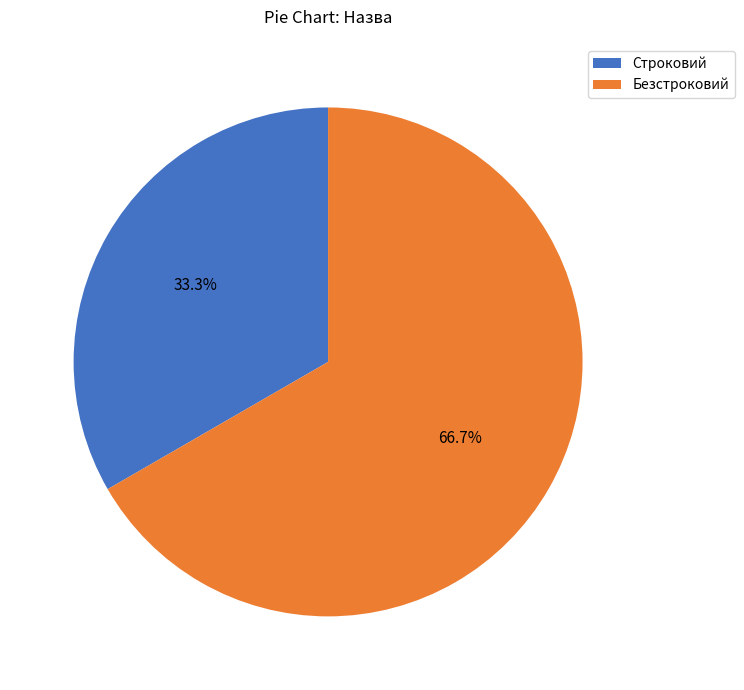

What percentage is the Безстроковий slice, to the nearest percent?

67%